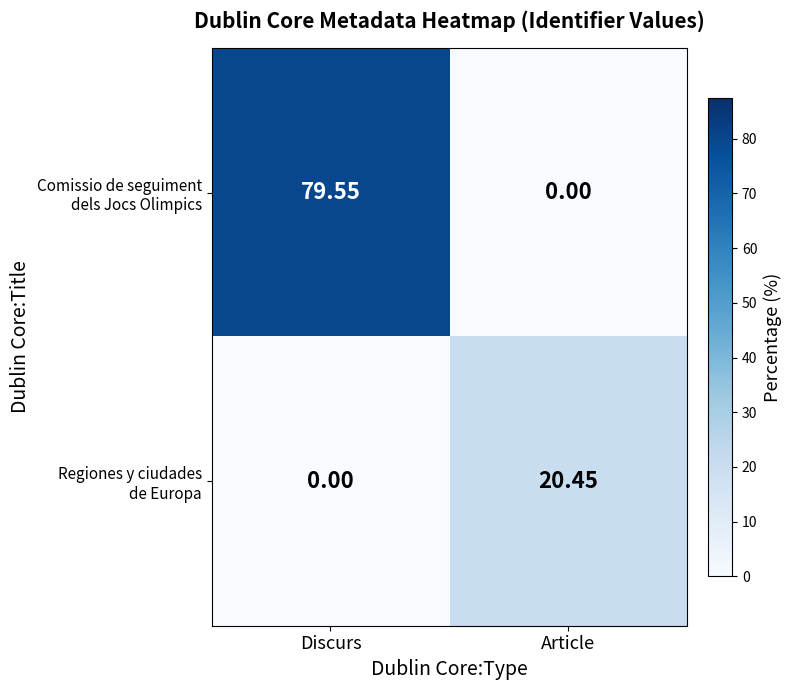

At which category does the chart reach its peak across all series?

Discurs